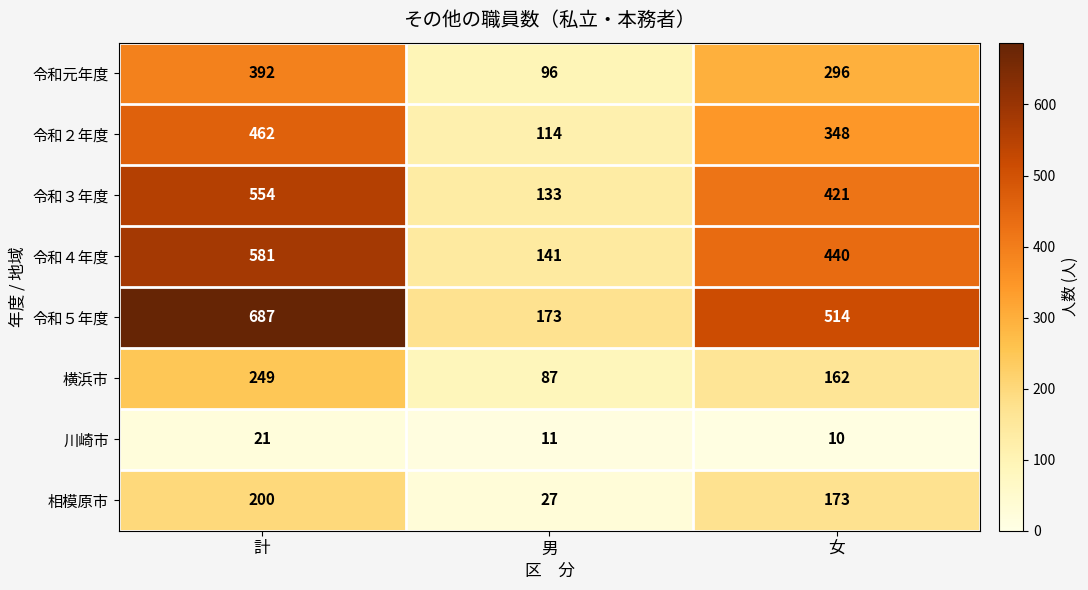

What value does the 令和３年度 series have at 男, to the nearest 50?

150